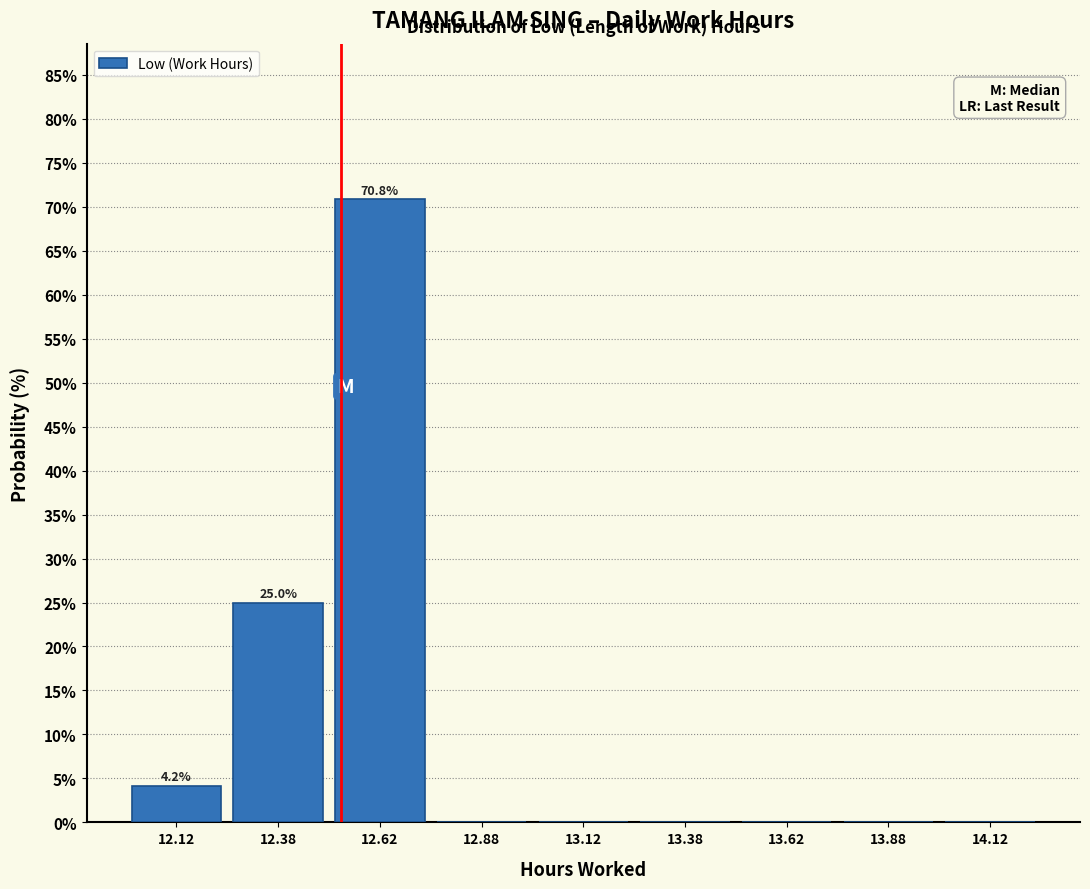

Over which range of the x-axis is the bar tallest?

12.50 to 12.75